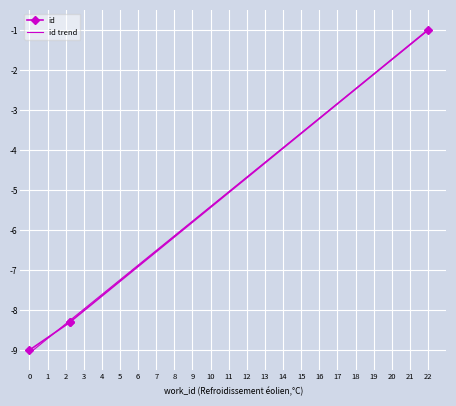

Is it true that the value at 22 is -1.7?

False